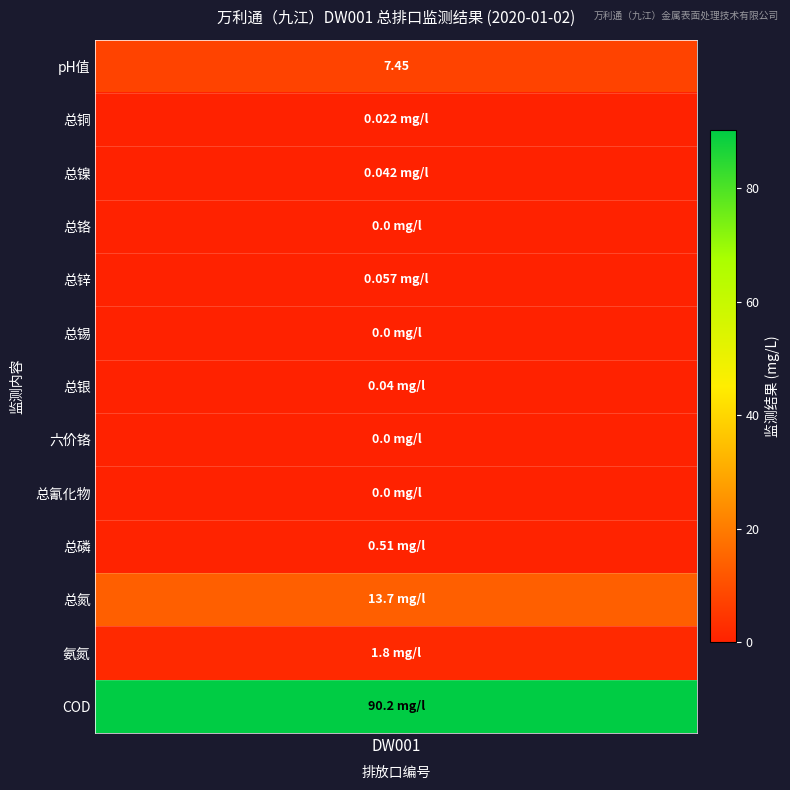

What is the difference between the maximum and minimum values?

90.2